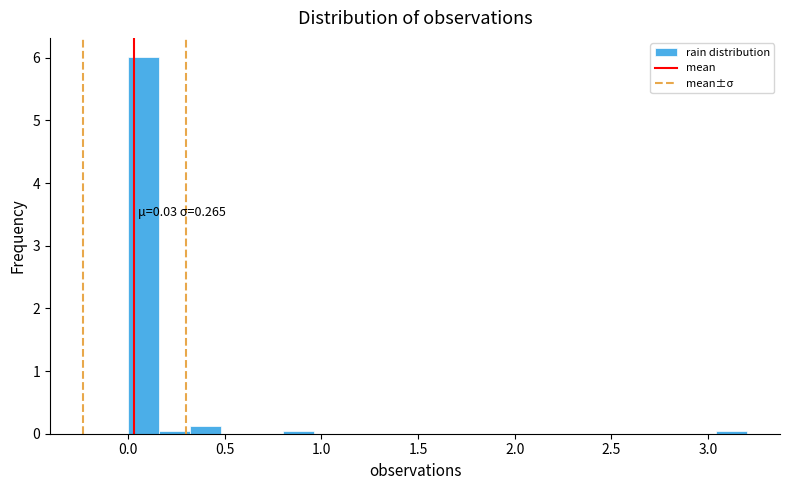

Around what value on the x-axis is the tallest bar? Give the approximate position of its centre, as read against the axis.

0.10